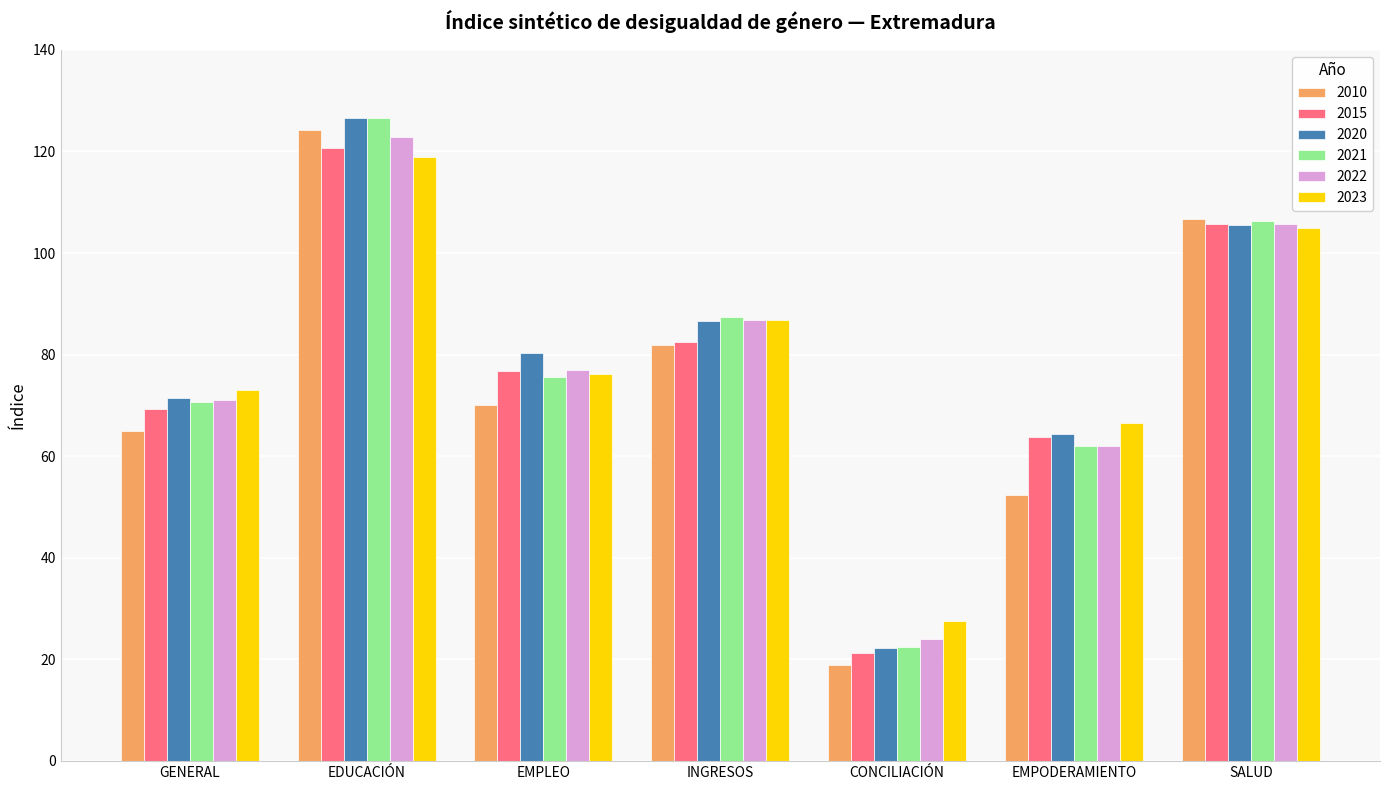

At which label is 2020 closest to 74?

GENERAL